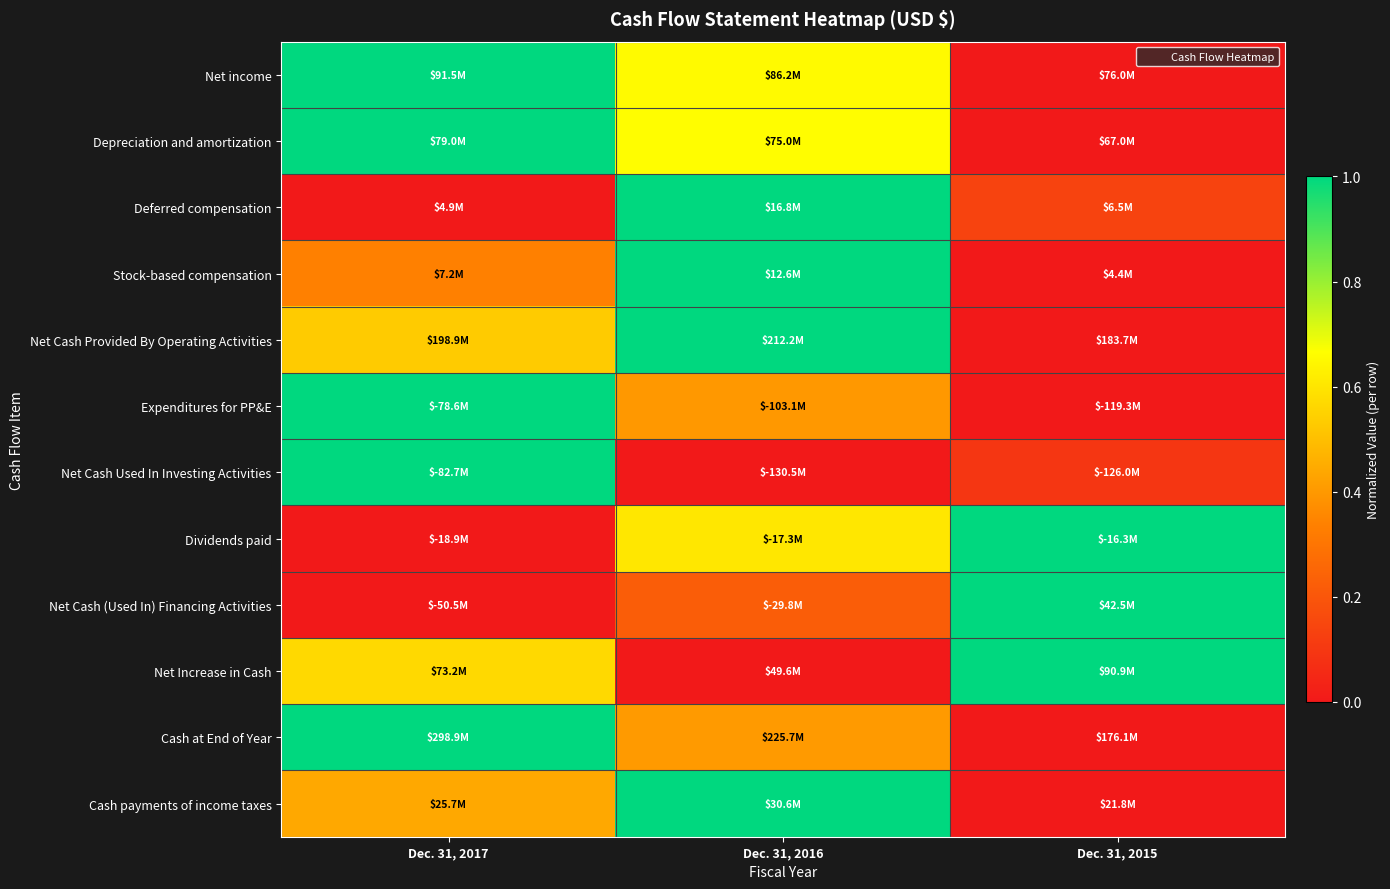

Reading left to right, list all the values displayed in this chart.

Net income: Dec. 31, 2017=1.0	Dec. 31, 2016=0.7	Dec. 31, 2015=0.0
Depreciation and amortization: Dec. 31, 2017=1.0	Dec. 31, 2016=0.7	Dec. 31, 2015=0.0
Deferred compensation: Dec. 31, 2017=0.0	Dec. 31, 2016=1.0	Dec. 31, 2015=0.1
Stock-based compensation: Dec. 31, 2017=0.3	Dec. 31, 2016=1.0	Dec. 31, 2015=0.0
Net Cash Provided By Operating Activities: Dec. 31, 2017=0.5	Dec. 31, 2016=1.0	Dec. 31, 2015=0.0
Expenditures for PP&E: Dec. 31, 2017=1.0	Dec. 31, 2016=0.4	Dec. 31, 2015=0.0
Net Cash Used In Investing Activities: Dec. 31, 2017=1.0	Dec. 31, 2016=0.0	Dec. 31, 2015=0.1
Dividends paid: Dec. 31, 2017=0.0	Dec. 31, 2016=0.6	Dec. 31, 2015=1.0
Net Cash (Used In) Financing Activities: Dec. 31, 2017=0.0	Dec. 31, 2016=0.2	Dec. 31, 2015=1.0
Net Increase in Cash: Dec. 31, 2017=0.6	Dec. 31, 2016=0.0	Dec. 31, 2015=1.0
Cash at End of Year: Dec. 31, 2017=1.0	Dec. 31, 2016=0.4	Dec. 31, 2015=0.0
Cash payments of income taxes: Dec. 31, 2017=0.4	Dec. 31, 2016=1.0	Dec. 31, 2015=0.0